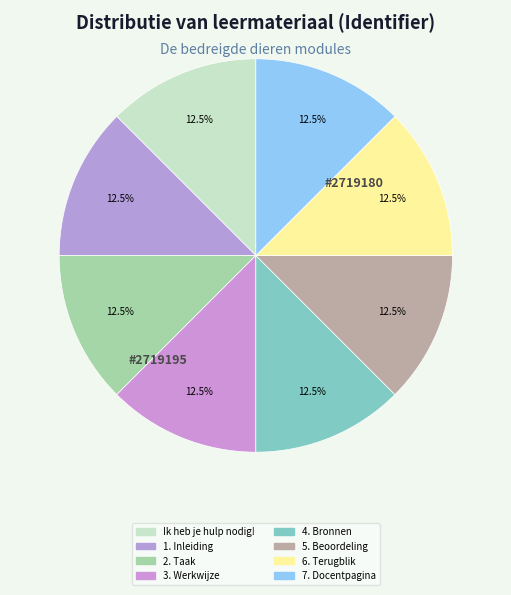

How many slices are in this pie chart?

8